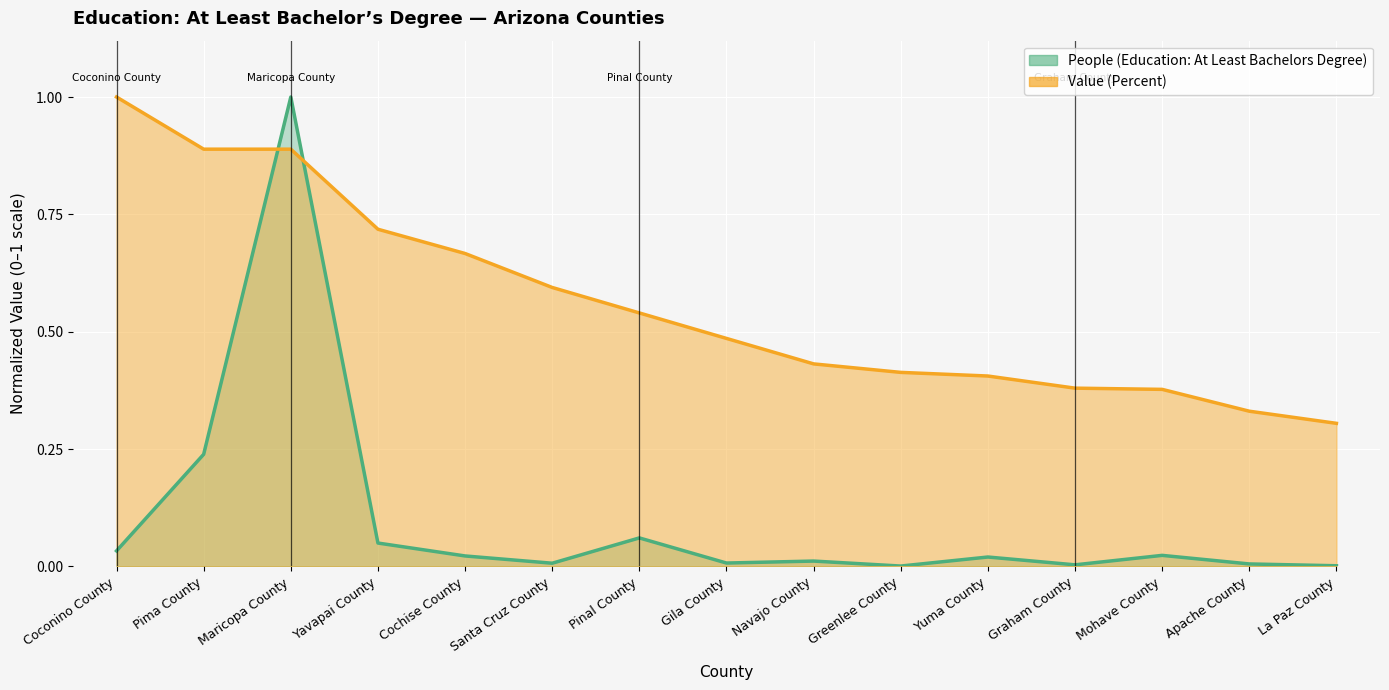

What position from the right is Mohave County?

3